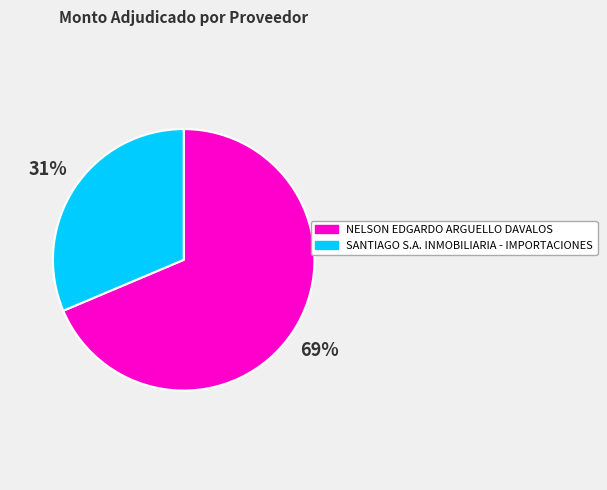

Which category has the smallest portion of the pie?

SANTIAGO S.A. INMOBILIARIA - IMPORTACIONES